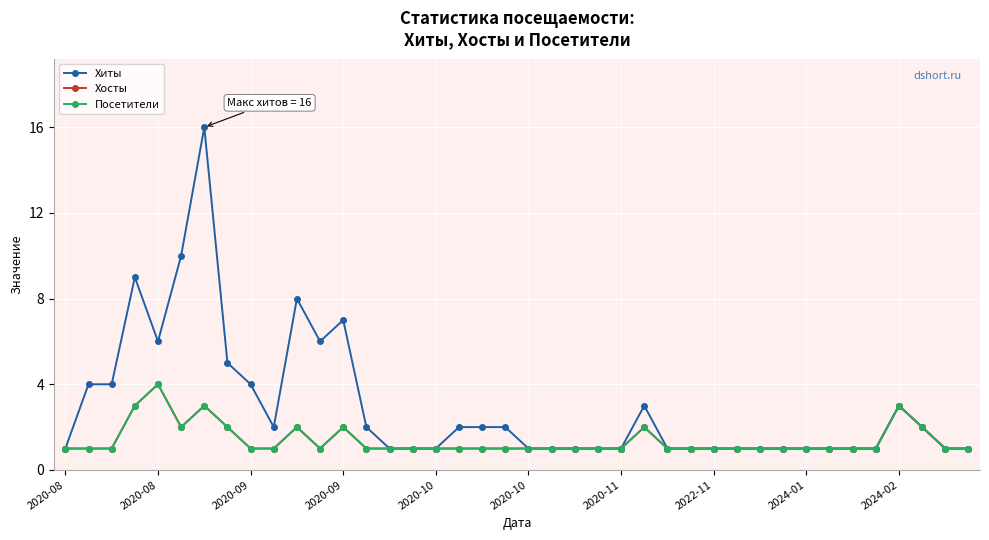

True or false: Хосты has more than 1 interior local peaks.

True